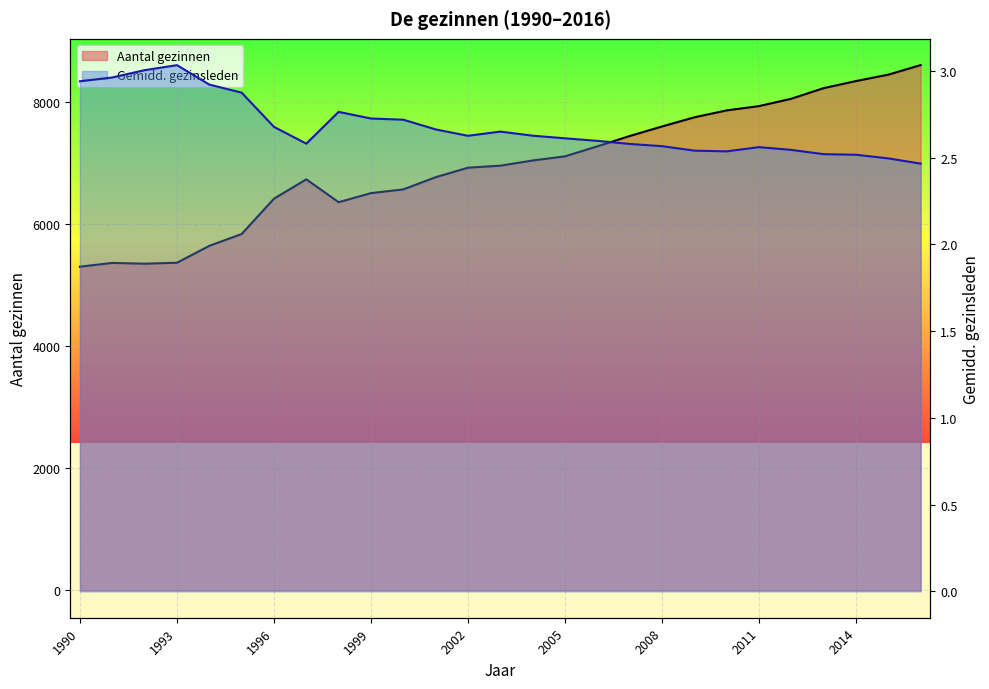

The value of Aantal gezinnen at 1990 is 5306.0. True or false?

True